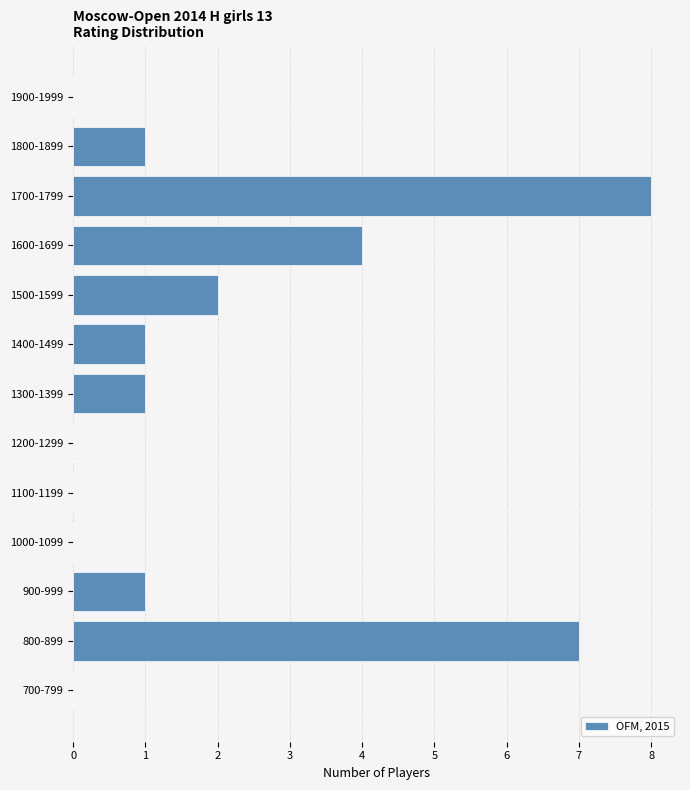

Reading top to bottom, list all the values displayed in this chart.

1900-1999=0	1800-1899=1	1700-1799=8	1600-1699=4	1500-1599=2	1400-1499=1	1300-1399=1	1200-1299=0	1100-1199=0	1000-1099=0	900-999=1	800-899=7	700-799=0